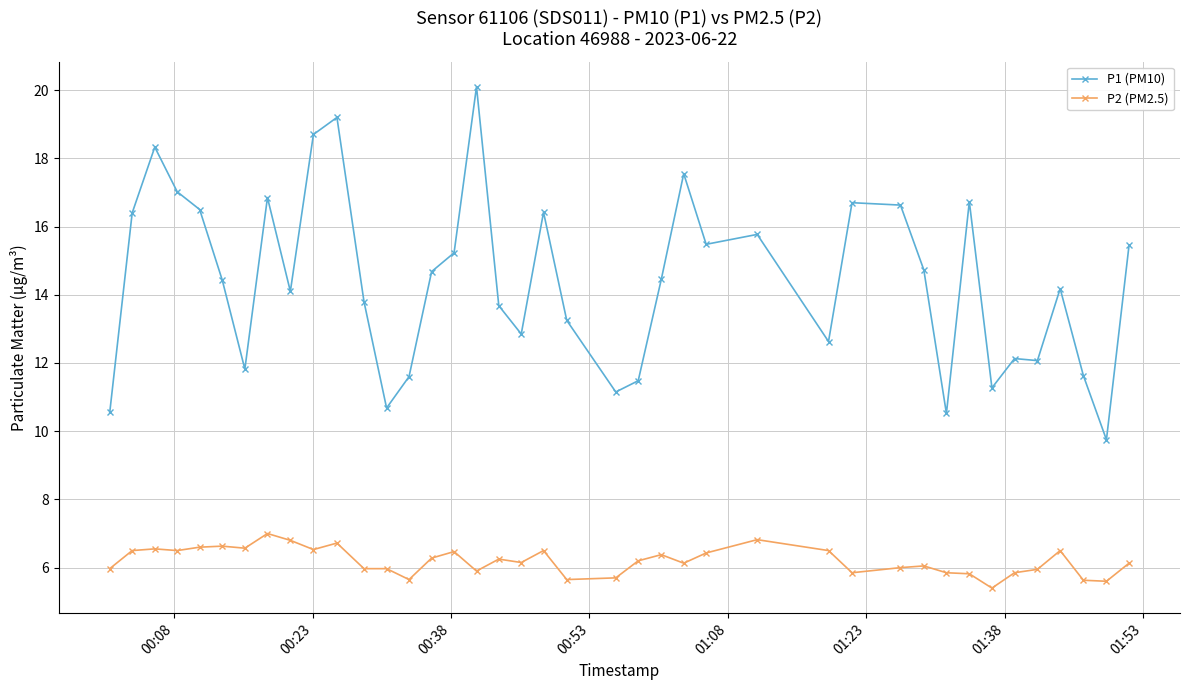

What is the difference between the second highest and minimum values in the P2 (PM2.5) series?

1.4